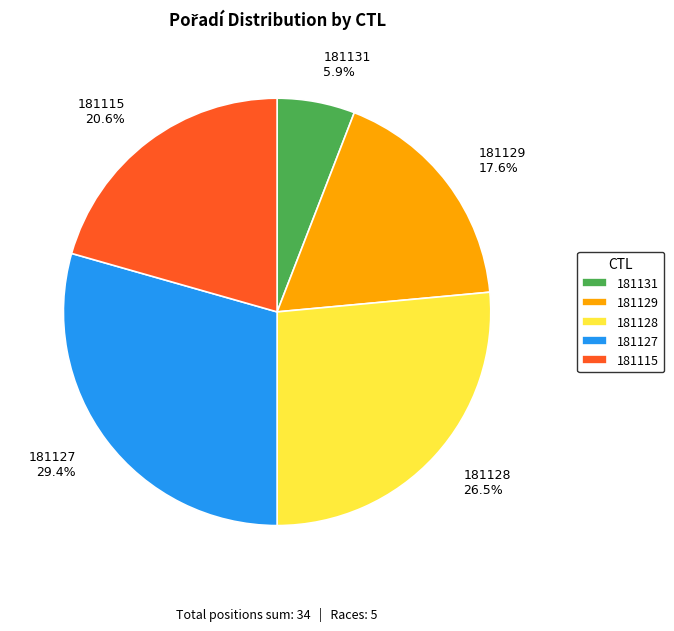

To the nearest percent, what is the combined percentage of 181127 and 181129?

47%